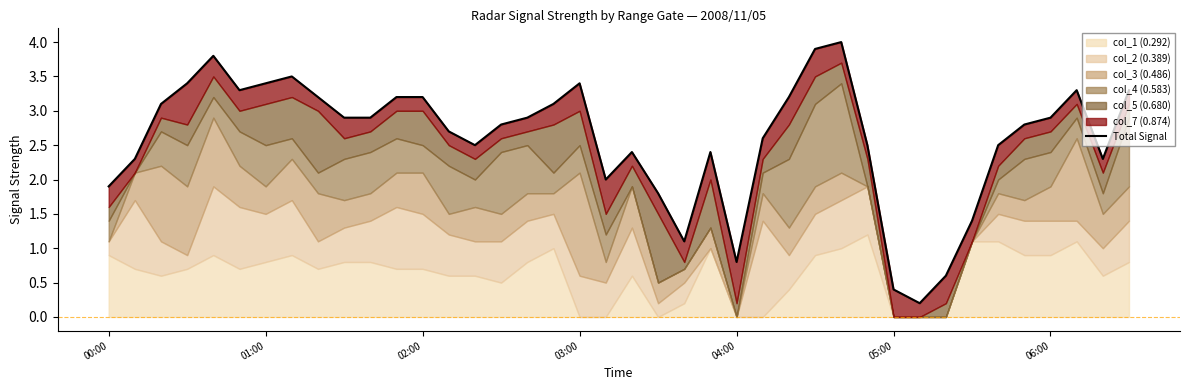

At which category does the chart reach its minimum across all series?

31